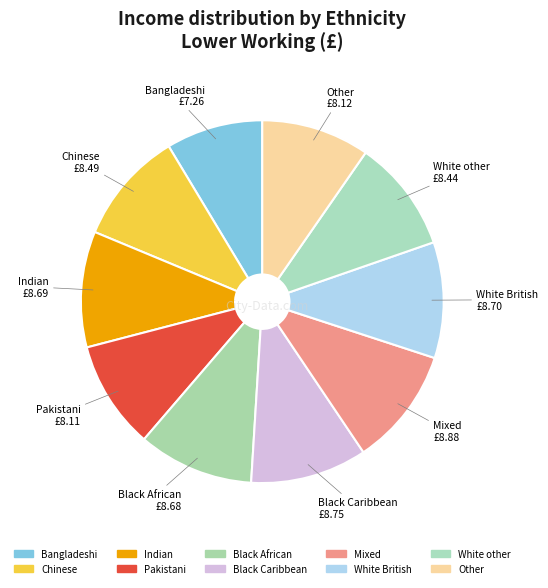

How much of the chart is everything except Black Caribbean?

89.6%